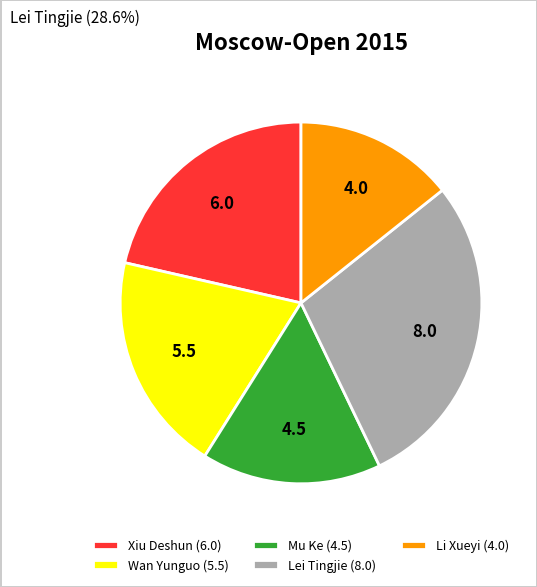

Which has a higher value, Mu Ke or Li Xueyi?

Mu Ke